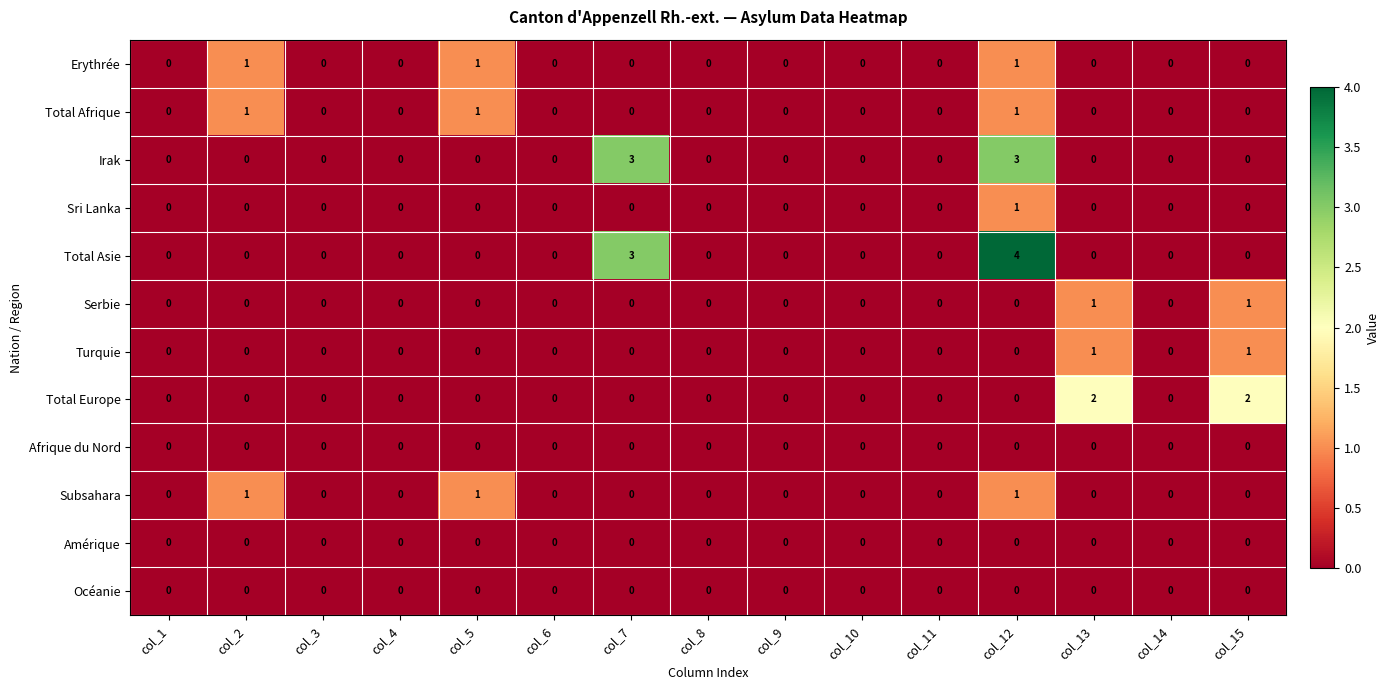

Count the Total Asie values in the range 0 to 1.

13